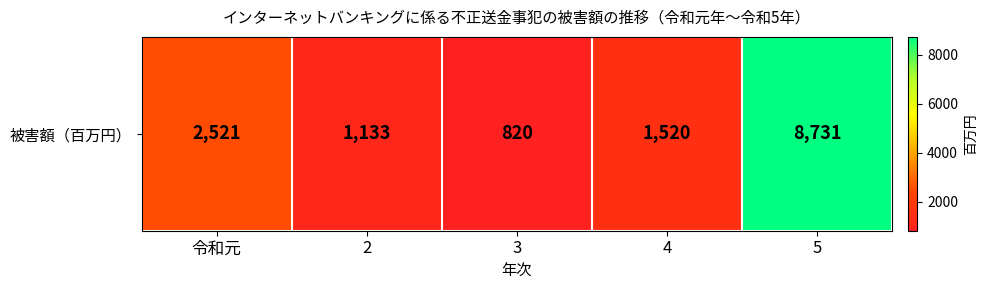

The value at 3 is 1134. True or false?

False